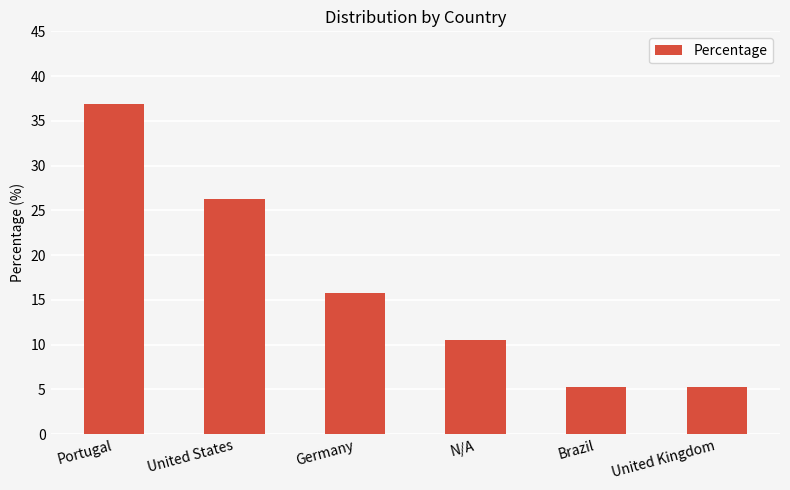

What is the label of the 1st bar from the left?

Portugal